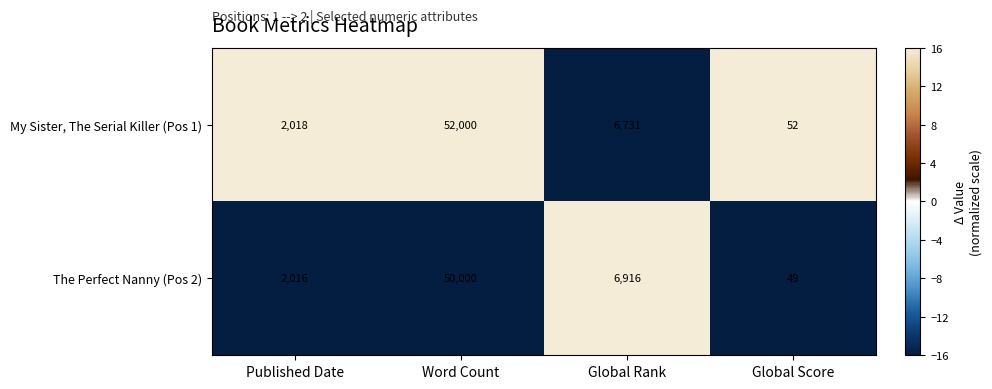

What is the smallest value displayed?

49